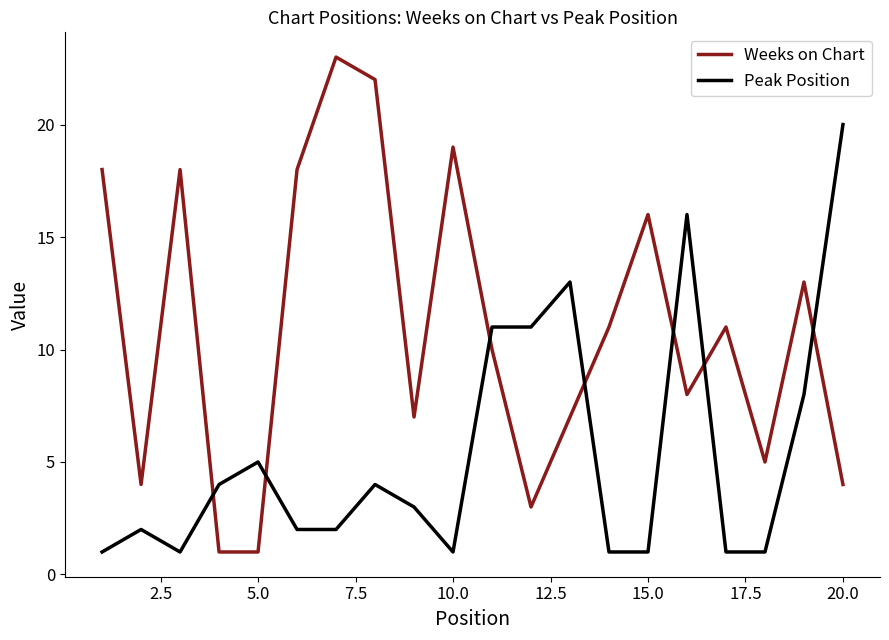

How many intersections are there between Peak Position and Weeks on Chart?

7